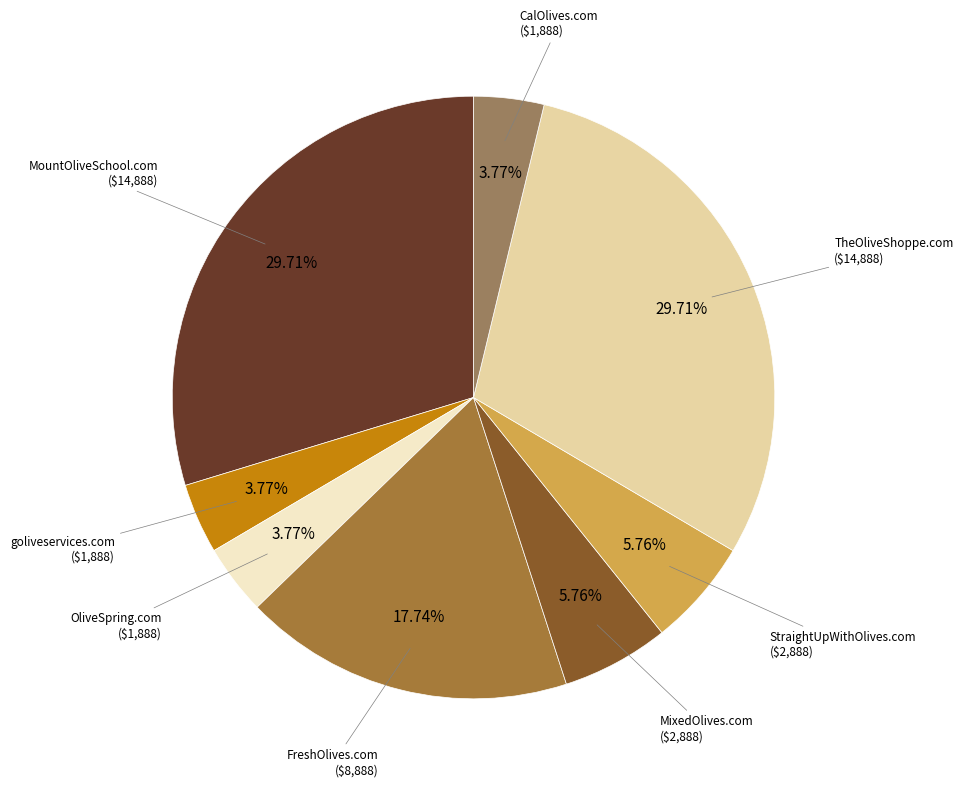

How many segments does this pie chart have?

8